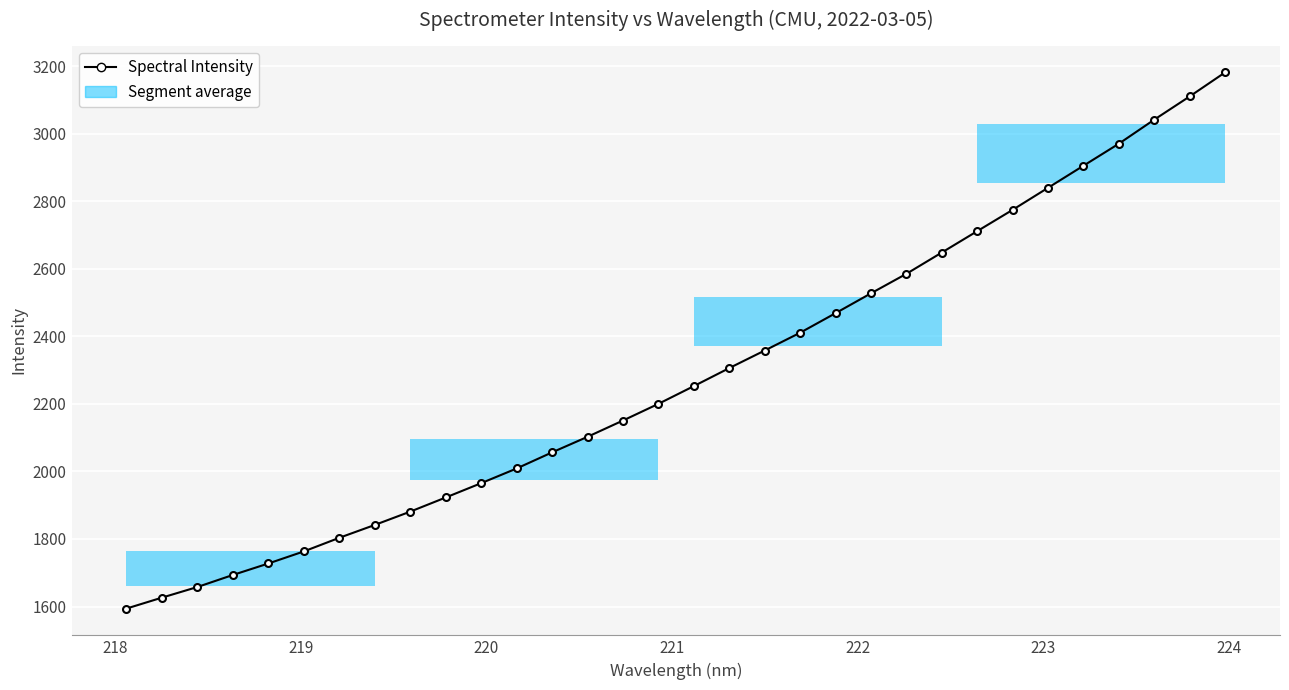

What is the difference between the second highest and minimum values?

1517.3